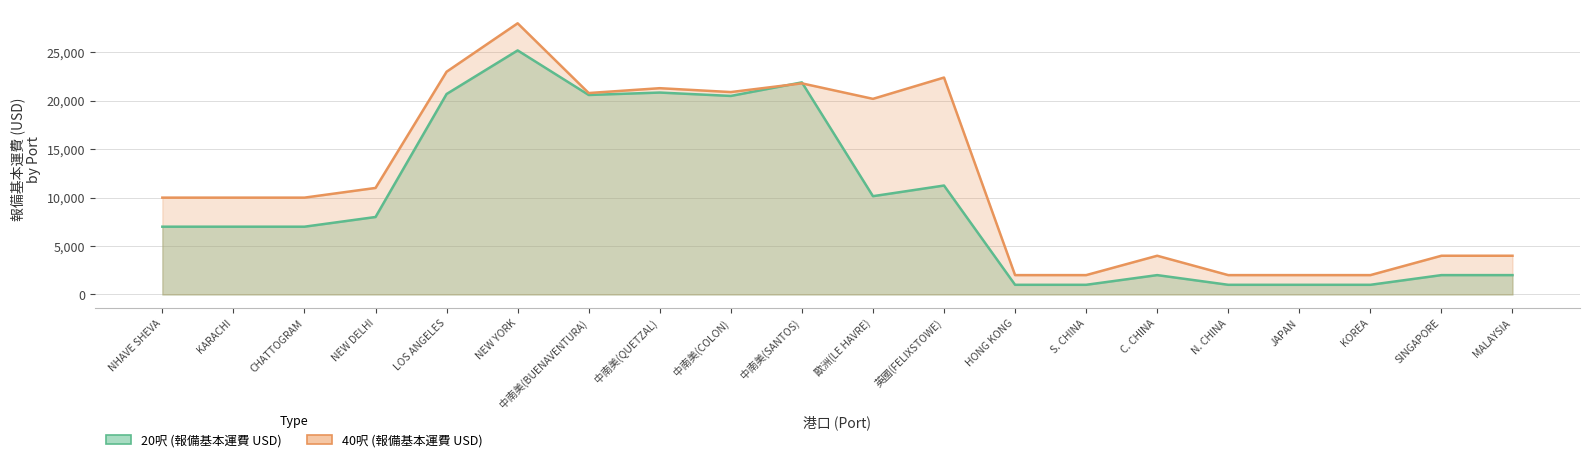

What are all the series names shown in the legend?

20呎 (報備基本運費 USD), 40呎 (報備基本運費 USD)